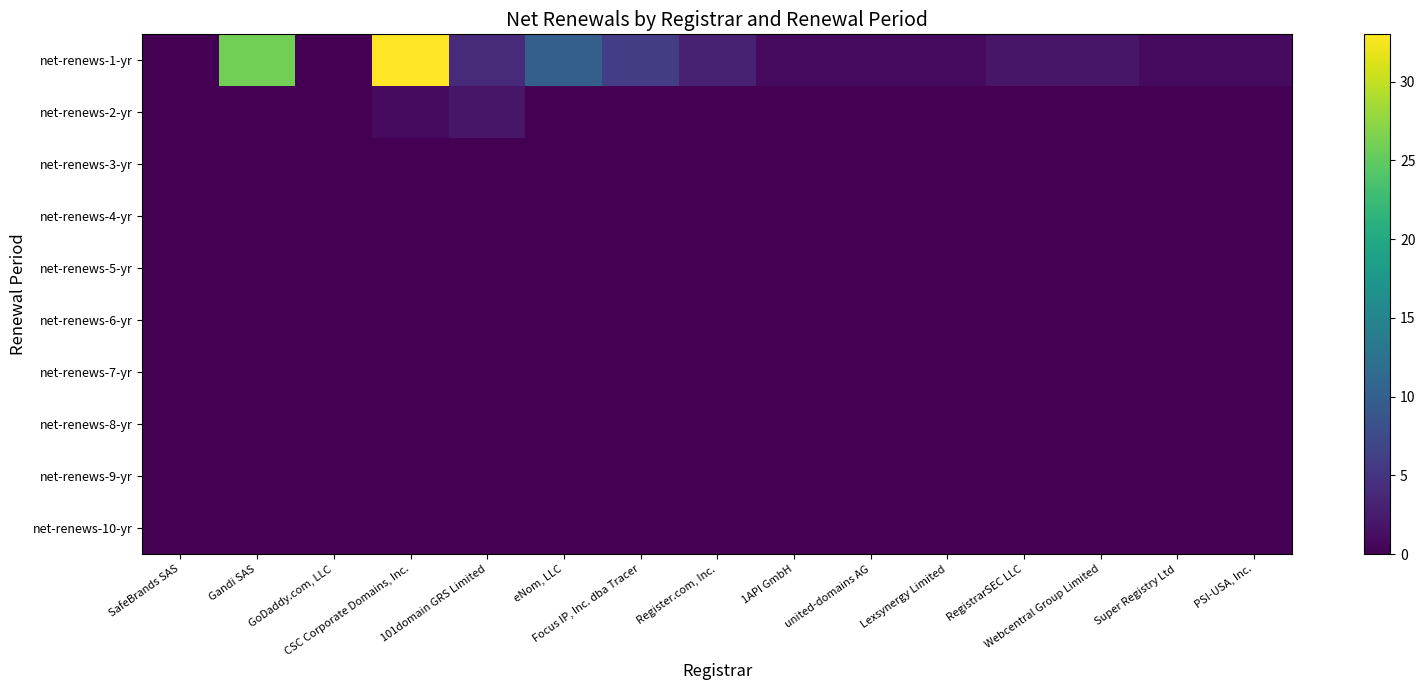

List the series in order of their peak value, highest first.

net-renews-1-yr, net-renews-2-yr, net-renews-3-yr, net-renews-4-yr, net-renews-5-yr, net-renews-6-yr, net-renews-7-yr, net-renews-8-yr, net-renews-9-yr, net-renews-10-yr